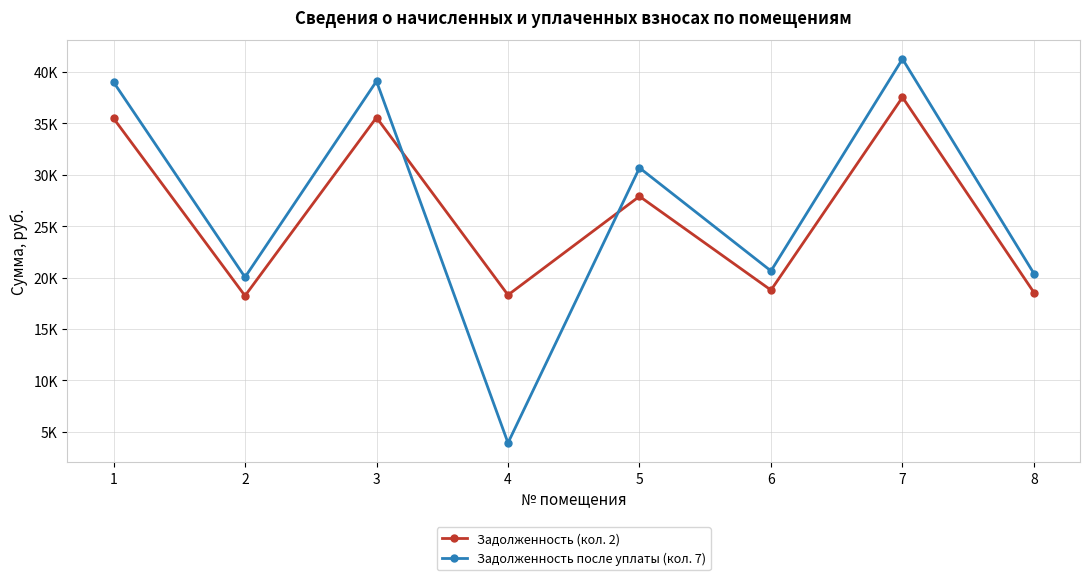

List the series in order of their overall mean, lowest first.

Задолженность (кол. 2), Задолженность после уплаты (кол. 7)